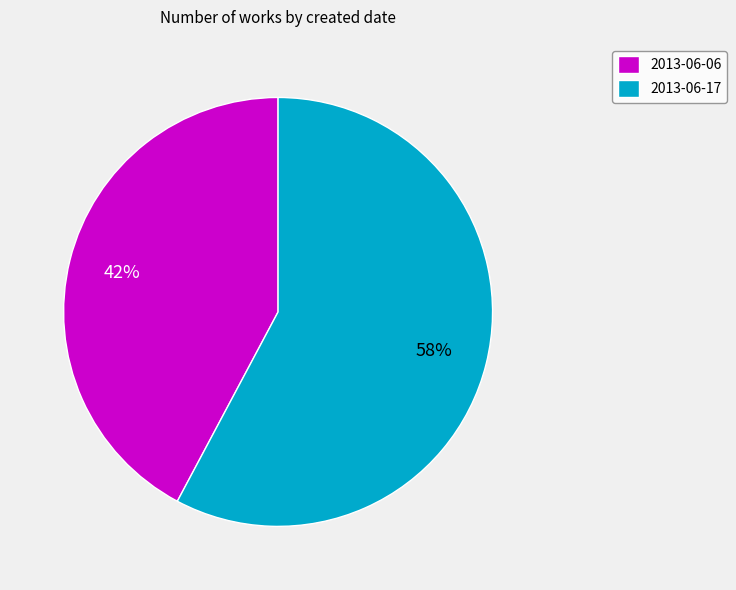

Is there a majority slice in this chart?

Yes